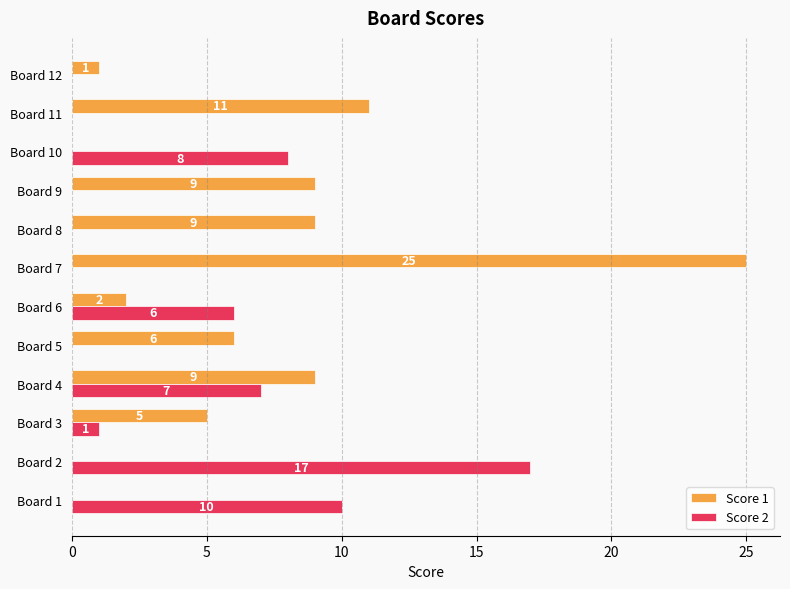

At which category is the sum across all series the highest?

Board 7